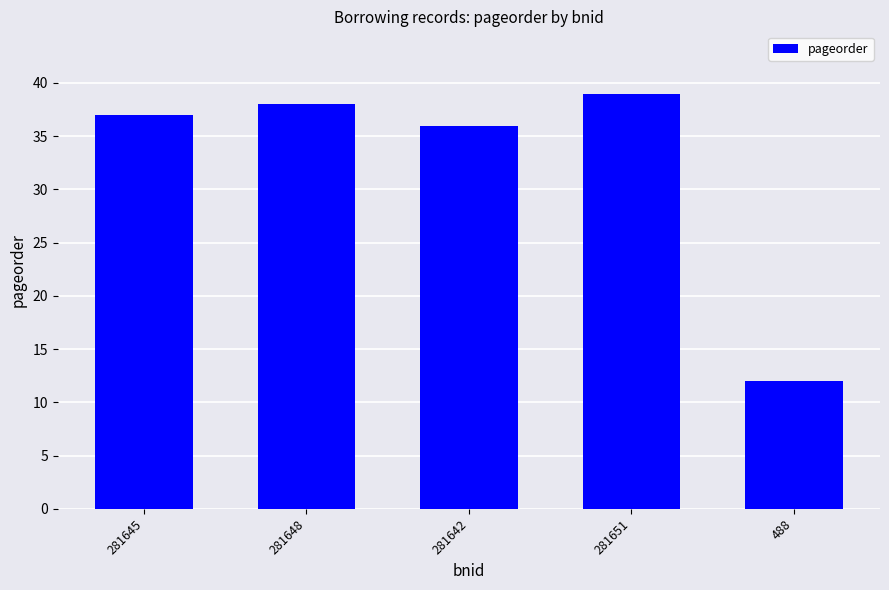

The chart shows a value of 52 at 281651. True or false?

False